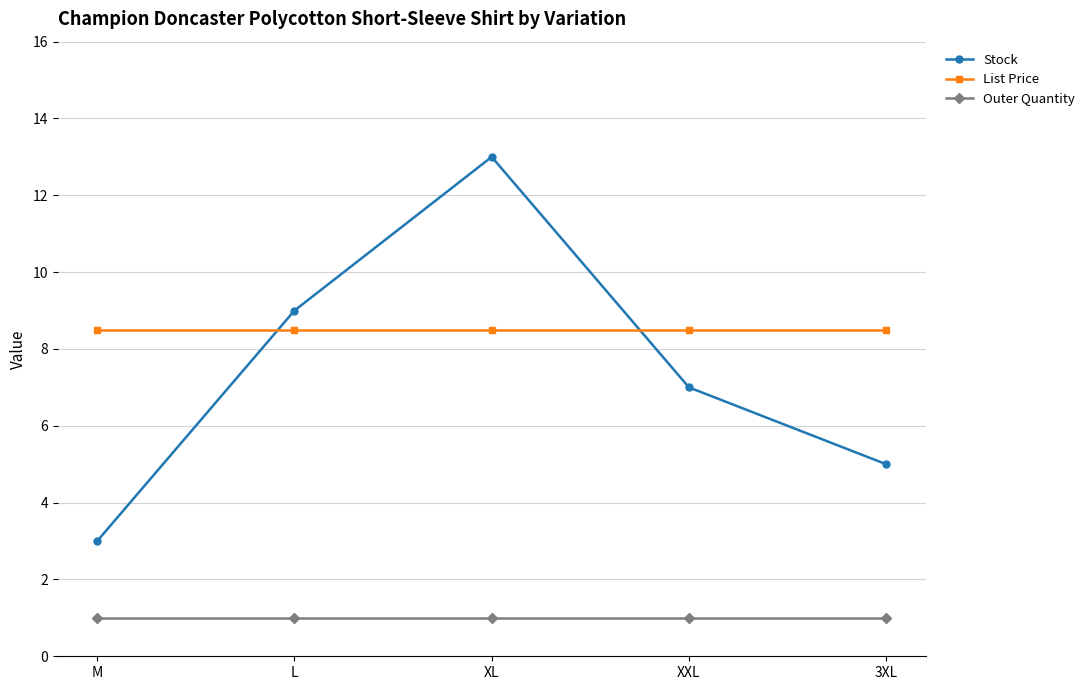

True or false: List Price has a value of 4.0 at 3XL.

False